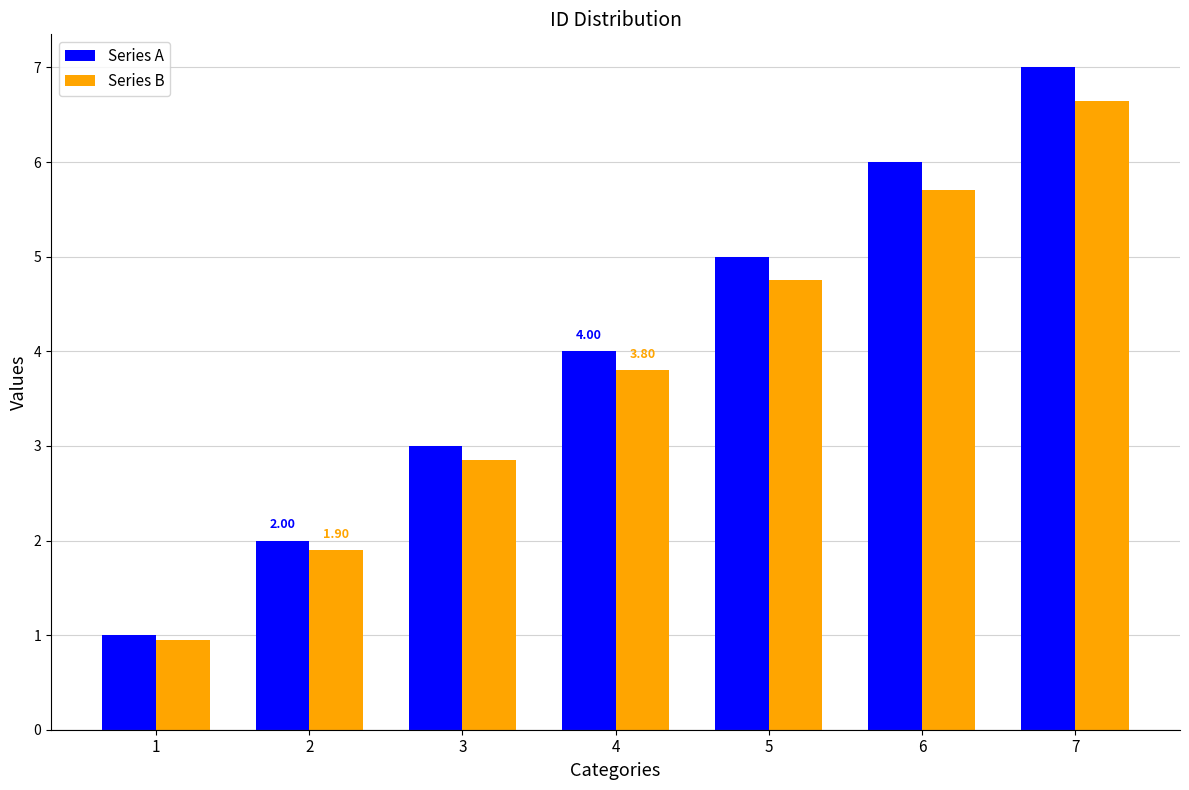

At which category does the chart reach its peak across all series?

7